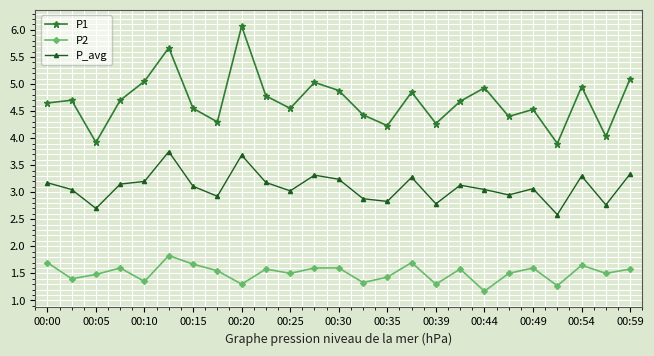

In P1, how many points are lower than both neighbors (excluding endpoints)?

8